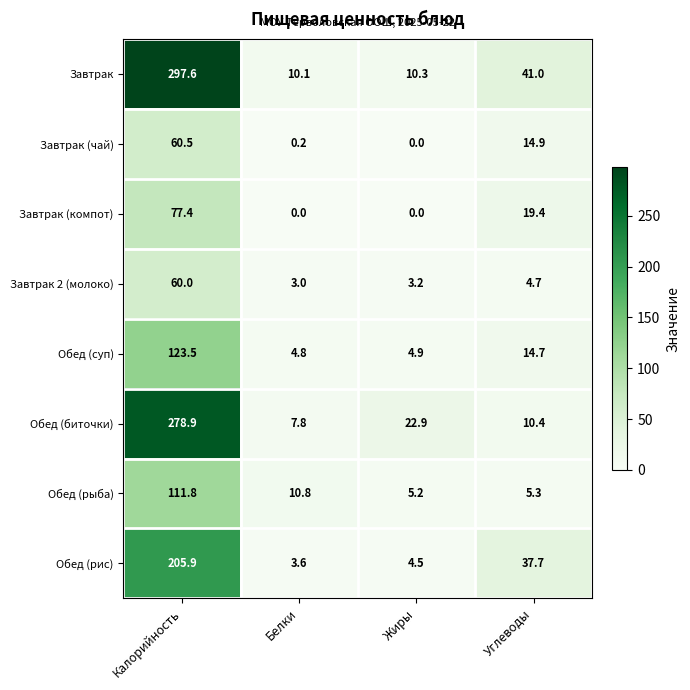

What is the average value of the Обед (рис) series?

62.9